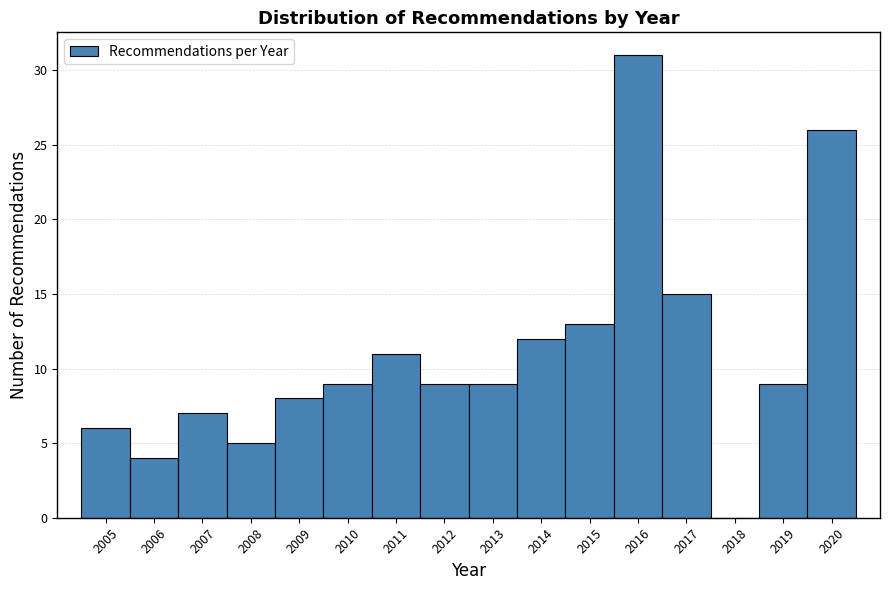

Which range on the x-axis has the tallest bar?

2015.5 to 2016.5